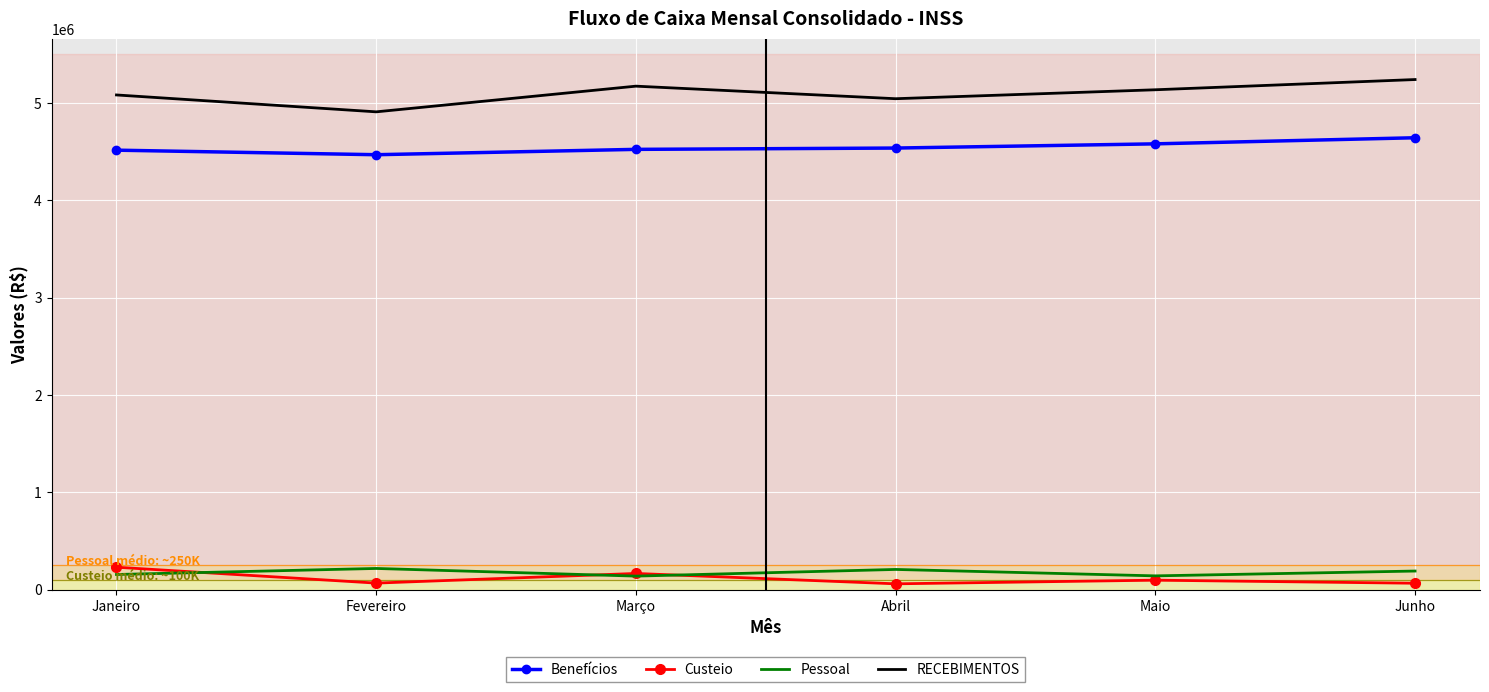

What is the difference between the Pessoal values at Janeiro and Fevereiro?

61973